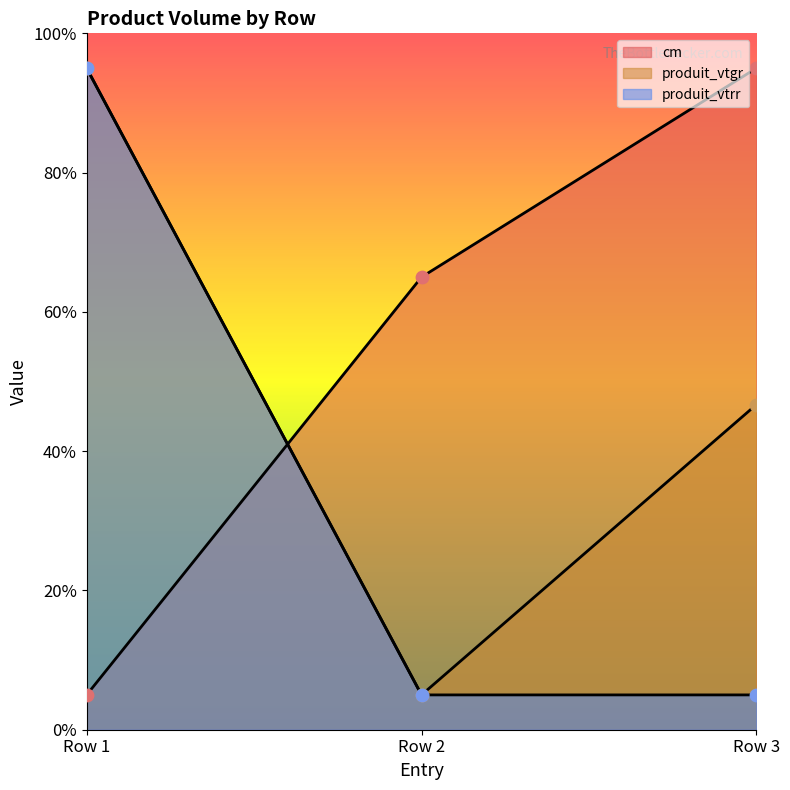

What is the total value across all series at Row 2?

75.0